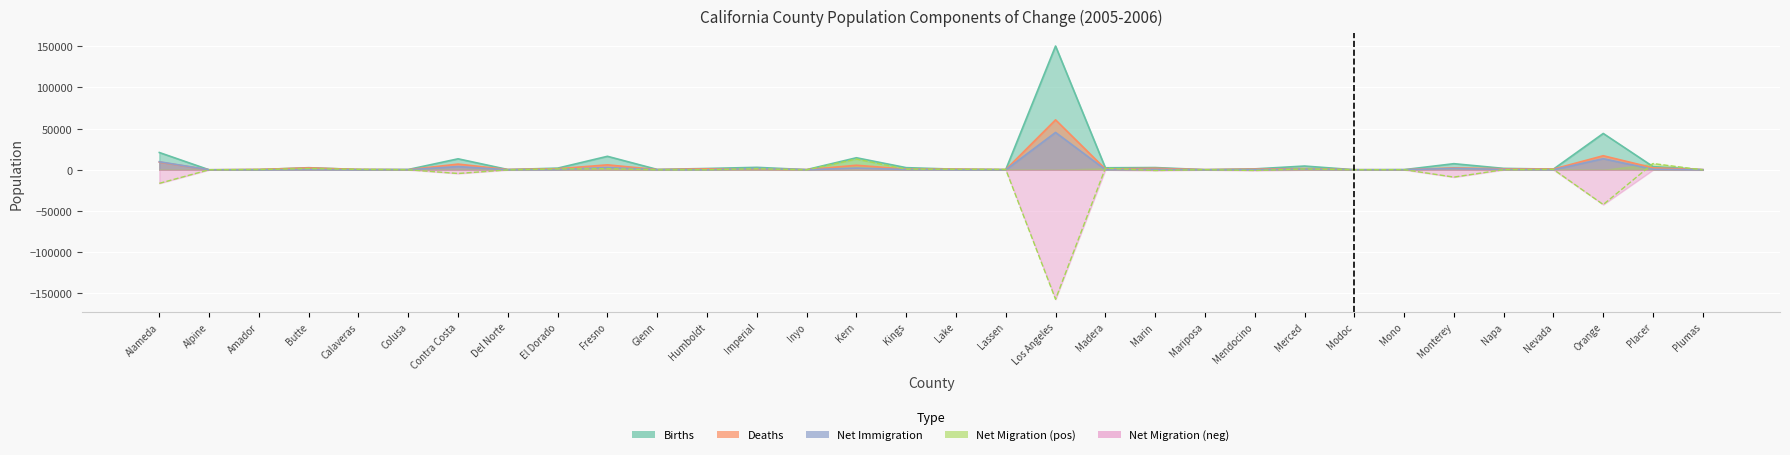

Reading right to left, what are all the values shown in this chart?

Births: Plumas=188	Placer=3862	Orange=44073	Nevada=832	Napa=1724	Monterey=7412	Mono=187	Modoc=86	Merced=4552	Mendocino=1108	Mariposa=152	Marin=2739	Madera=2451	Los Angeles=150108	Lassen=290	Lake=706	Kings=2597	Kern=14605	Inyo=215	Imperial=2972	Humboldt=1599	Glenn=439	Fresno=16367	El Dorado=2022	Del Norte=342	Contra Costa=13323	Colusa=382	Calaveras=395	Butte=2561	Amador=282	Alpine=12	Alameda=20965
Deaths: Plumas=208	Placer=2406	Orange=17059	Nevada=878	Napa=1174	Monterey=2374	Mono=44	Modoc=99	Merced=1467	Mendocino=826	Mariposa=180	Marin=1806	Madera=924	Los Angeles=60589	Lassen=211	Lake=780	Kings=820	Kern=5488	Inyo=208	Imperial=942	Humboldt=1180	Glenn=242	Fresno=6012	El Dorado=1269	Del Norte=295	Contra Costa=6916	Colusa=138	Calaveras=426	Butte=2288	Amador=419	Alpine=5	Alameda=9345
Net Immigration: Plumas=22	Placer=605	Orange=13451	Nevada=79	Napa=474	Monterey=1717	Mono=31	Modoc=10	Merced=830	Mendocino=150	Mariposa=11	Marin=499	Madera=232	Los Angeles=45317	Lassen=11	Lake=79	Kings=342	Kern=2065	Inyo=21	Imperial=1536	Humboldt=73	Glenn=54	Fresno=2716	El Dorado=237	Del Norte=18	Contra Costa=3932	Colusa=60	Calaveras=28	Butte=218	Amador=17	Alpine=4	Alameda=9773
Net Migration: Plumas=-151	Placer=7579	Orange=-42183	Nevada=499	Napa=156	Monterey=-8852	Mono=178	Modoc=54	Merced=1040	Mendocino=-864	Mariposa=204	Marin=-871	Madera=1901	Los Angeles=-157066	Lassen=393	Lake=680	Kings=776	Kern=13066	Inyo=-70	Imperial=1309	Humboldt=45	Glenn=-45	Fresno=1395	El Dorado=1087	Del Norte=-104	Contra Costa=-4465	Colusa=24	Calaveras=546	Butte=1495	Amador=362	Alpine=36	Alameda=-16436